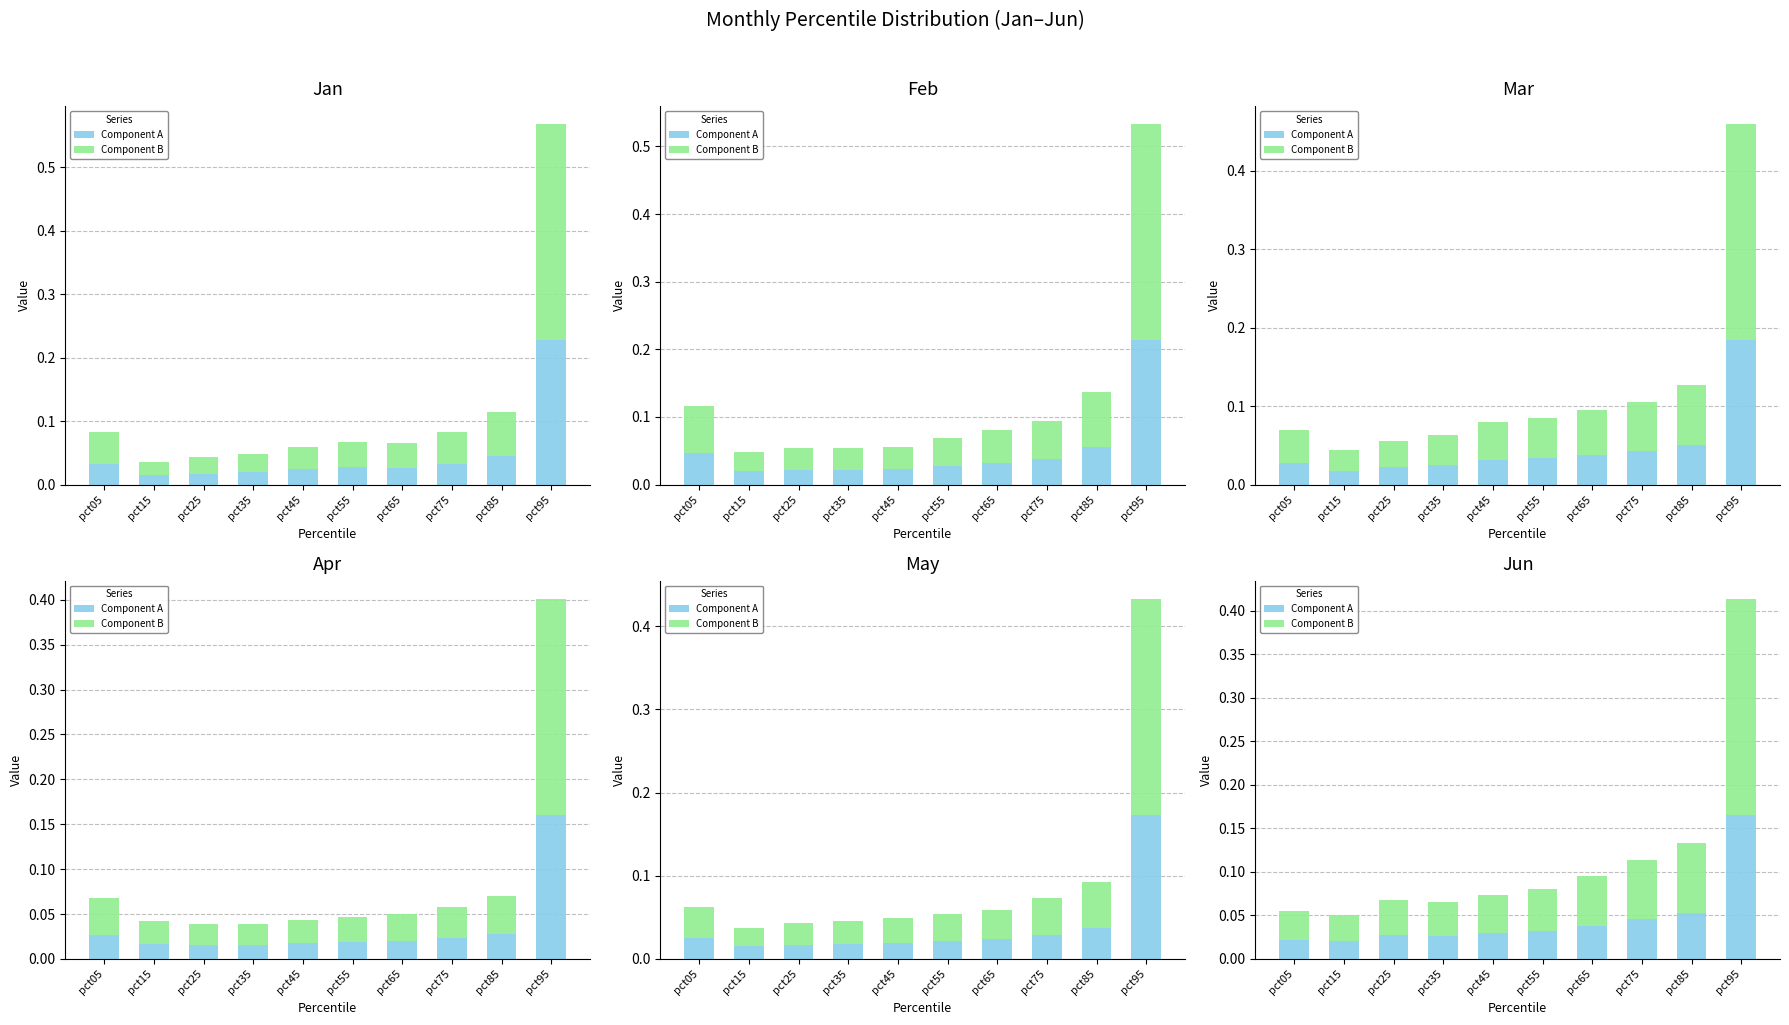

What is the total value across all series at pct65?

0.1